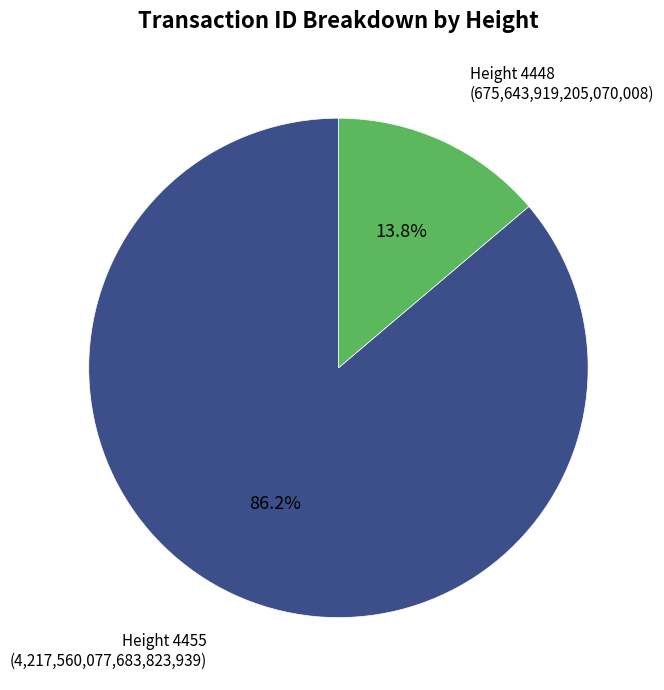

Is there any slice that represents more than half of the pie?

Yes